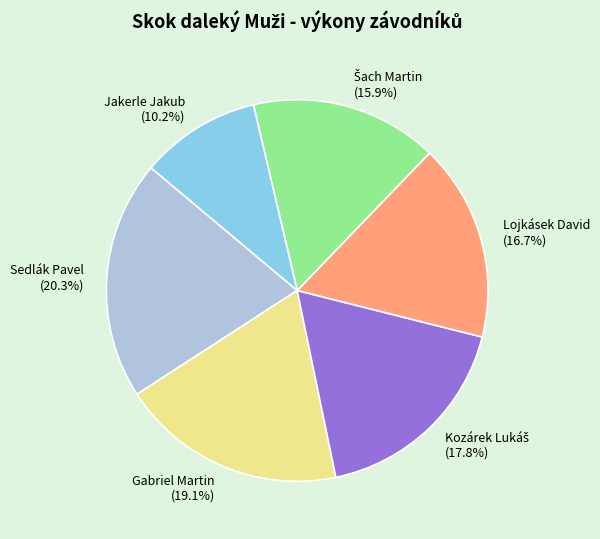

What is the largest slice in the pie chart?

Sedlák Pavel